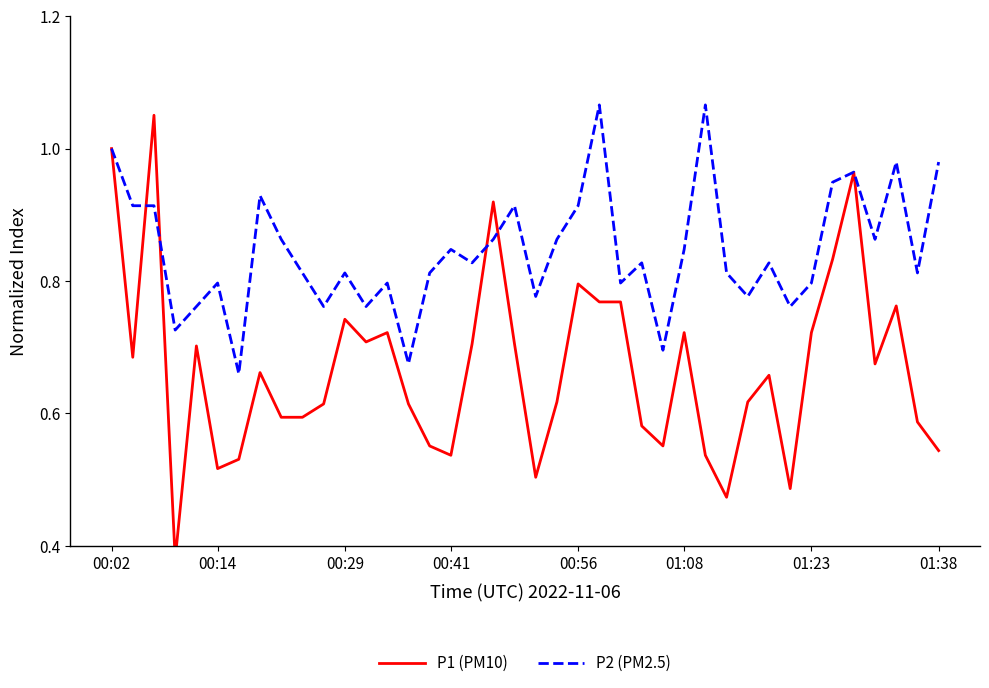

Does the chart display data point markers on the line(s)?

No